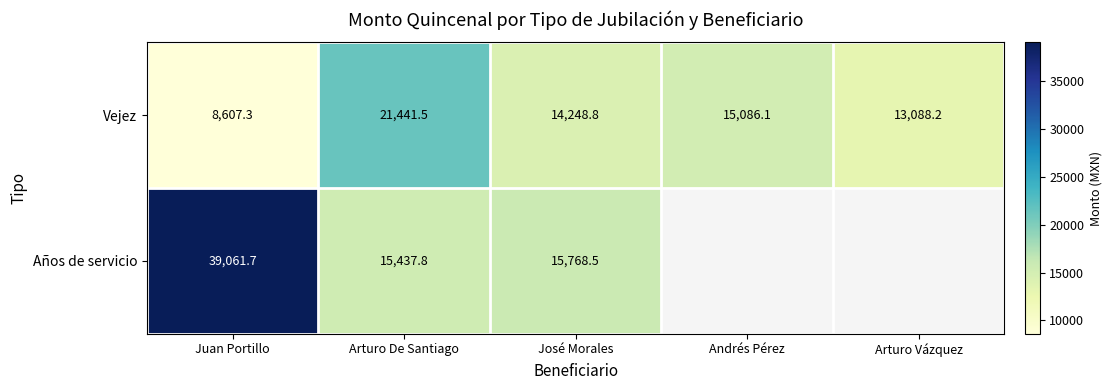

Rank the series at José Morales from lowest to highest value.

Vejez, Años de servicio